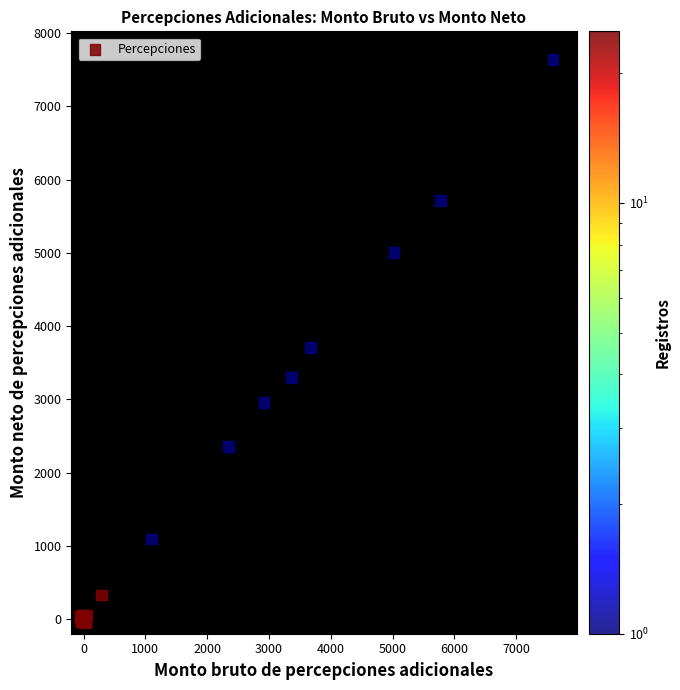

What Y value in the scatter plot is closest to 3797?

3706.2